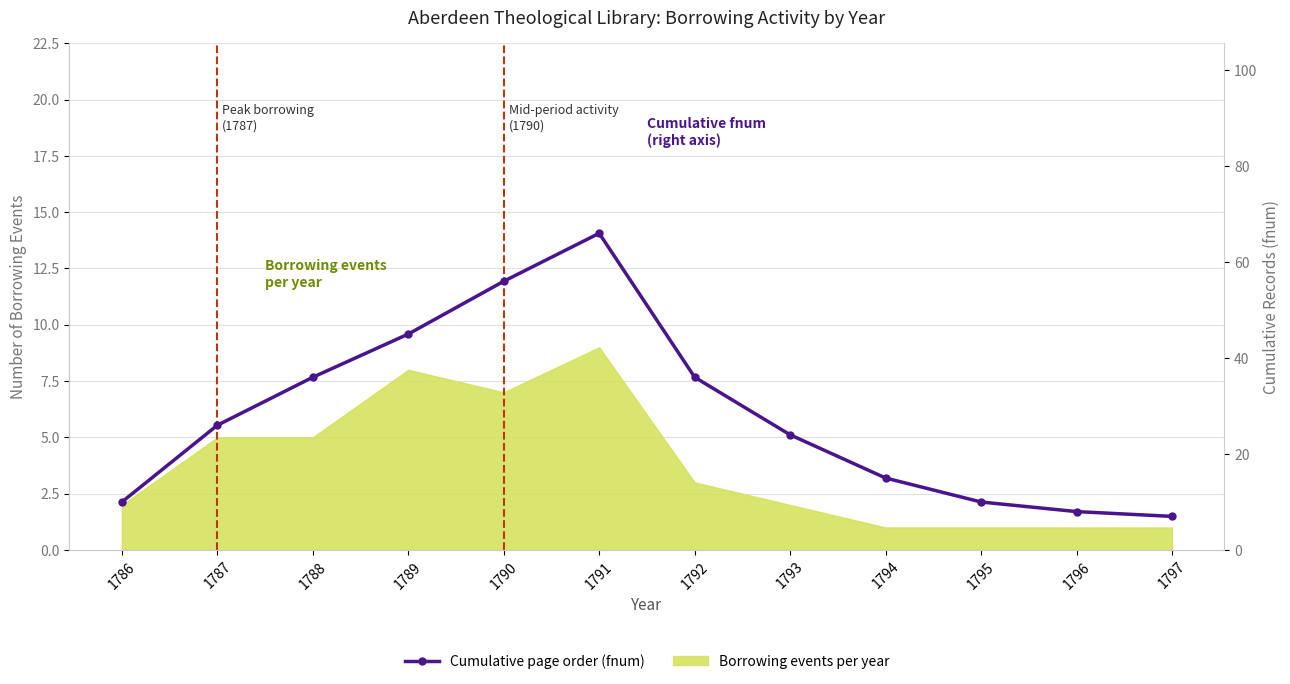

Reading right to left, list all the values displayed in this chart.

1797=7	1796=8	1795=10	1794=15	1793=24	1792=36	1791=66	1790=56	1789=45	1788=36	1787=26	1786=10